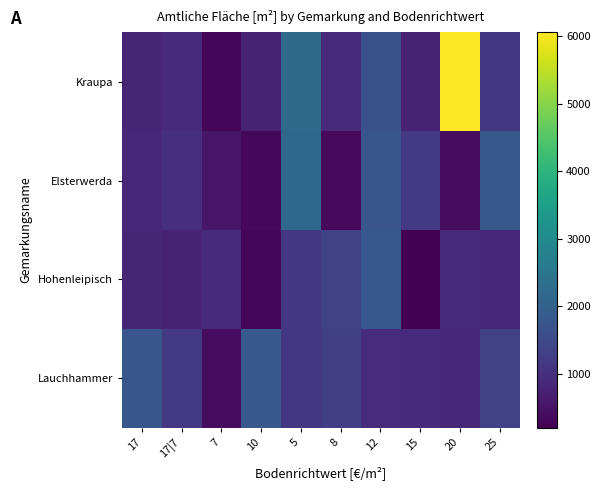

Which series changed the most between 5 and 25?

Kraupa